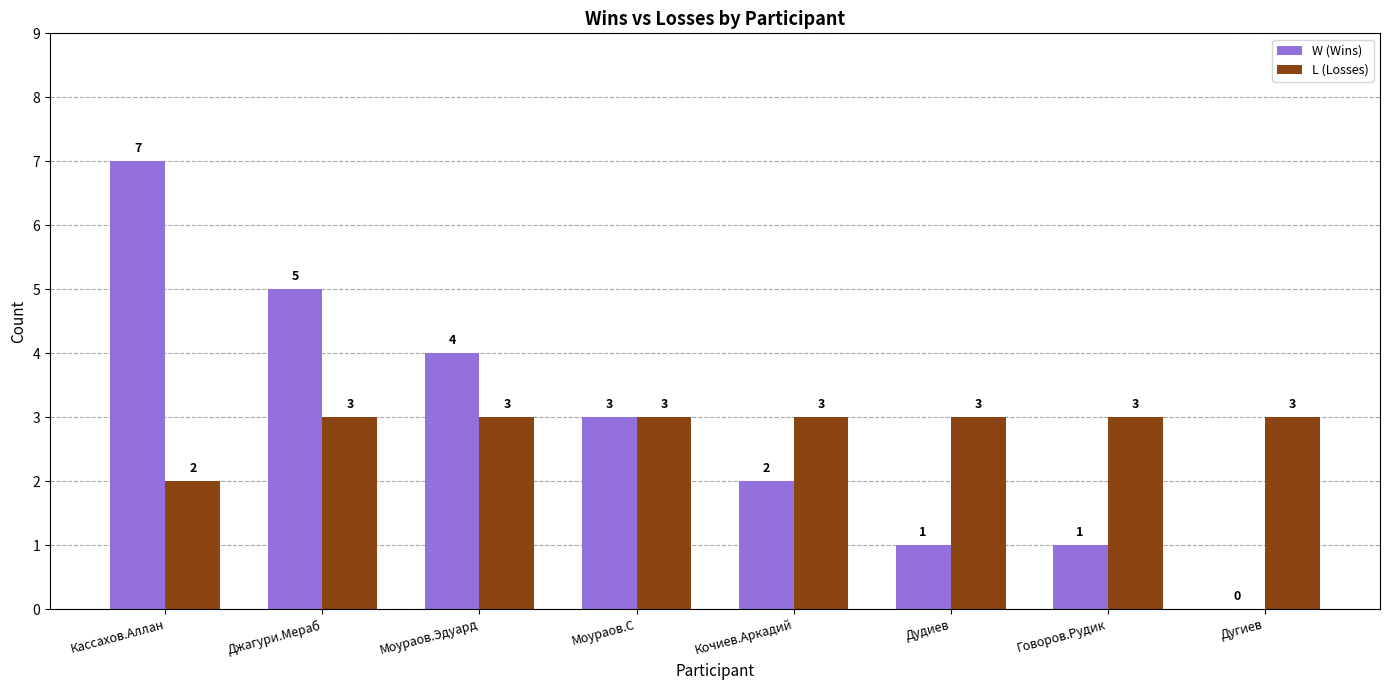

Which series changed the most between Джагури.Мераб and Моураов.С?

W (Wins)